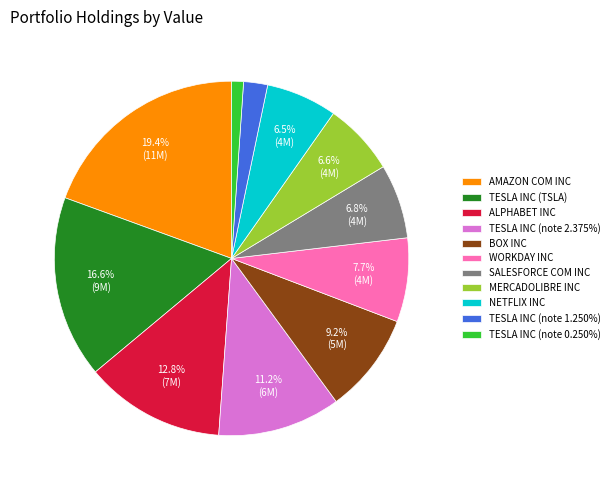

How many slices are in this pie chart?

11